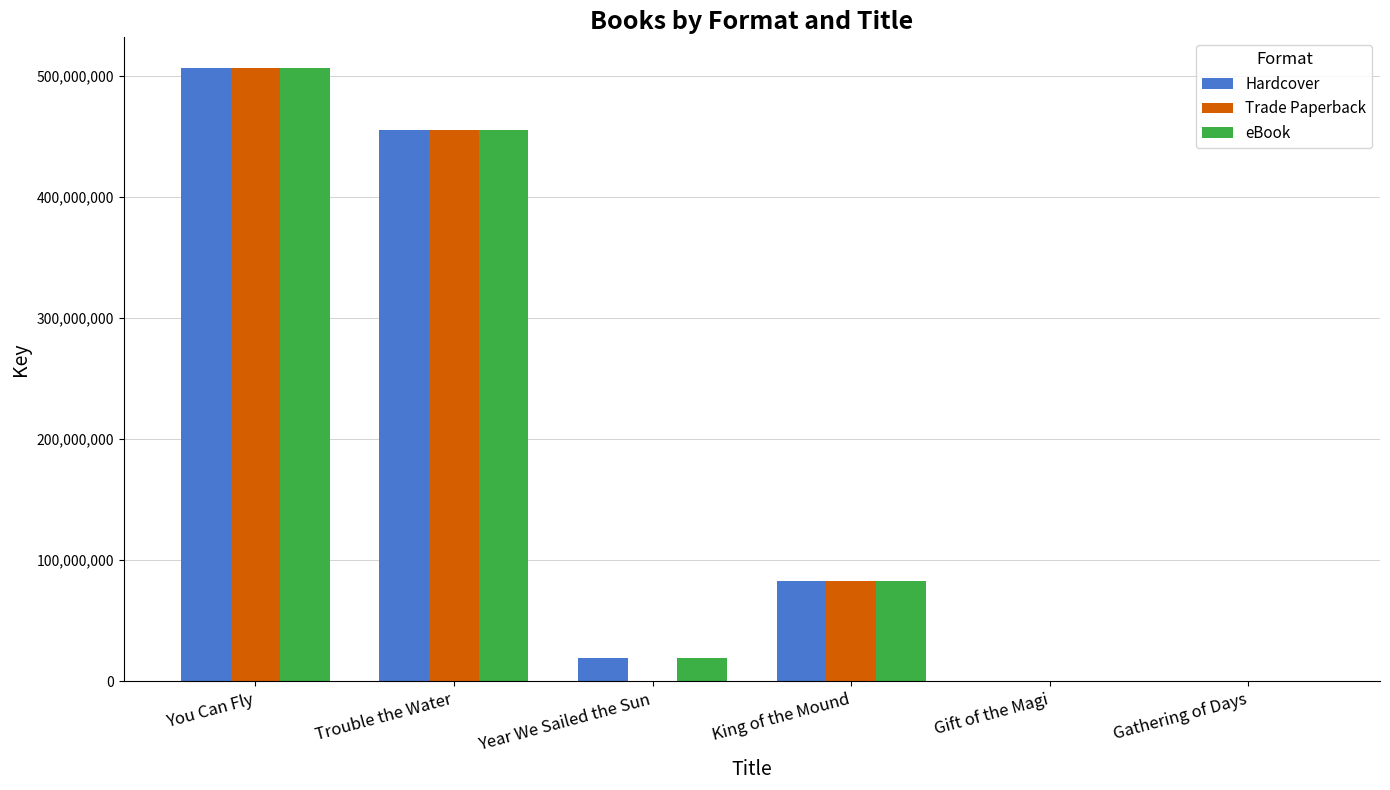

Count the number of data series in this chart.

3